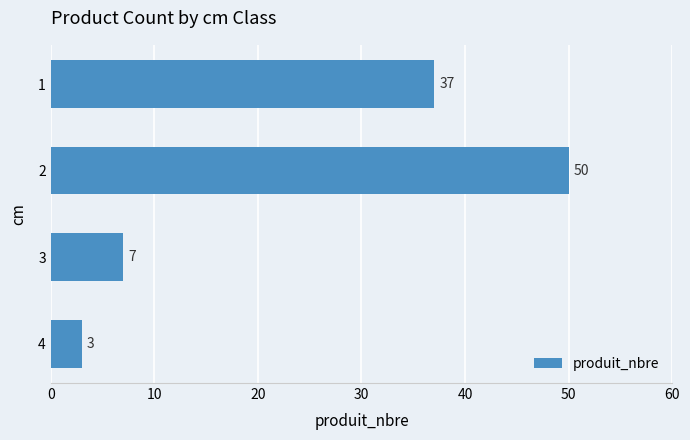

Are the bars horizontal?

Yes